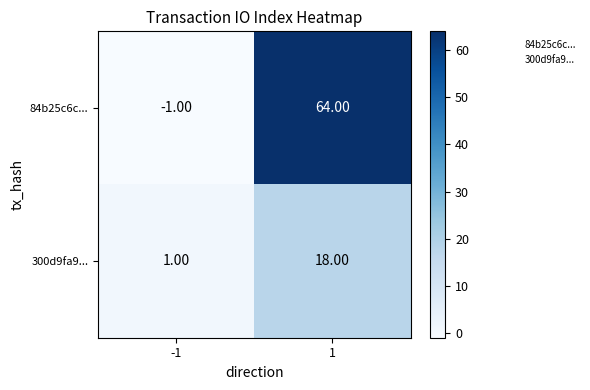

What is the average value of the 300d9fa9... series?

10